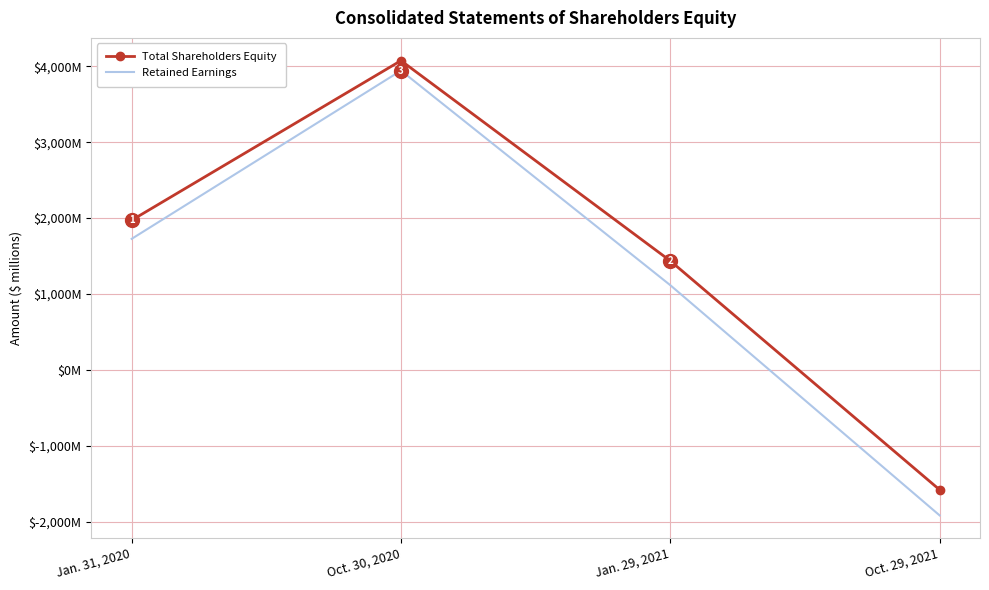

What position from the right is Jan. 31, 2020?

4